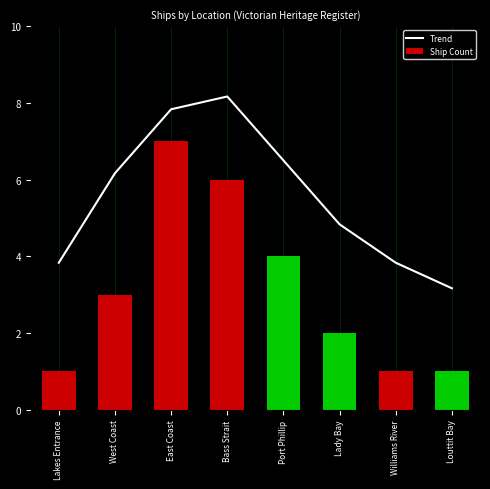

What is the sum of the Ship Count values at Port Phillip and East Coast?

11